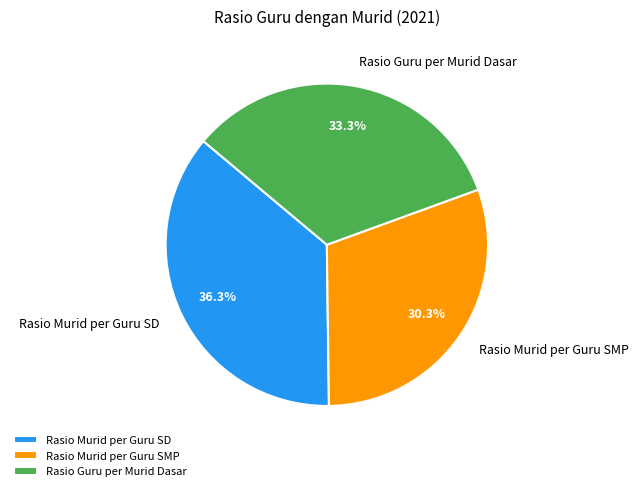

Is there any slice that represents more than half of the pie?

No